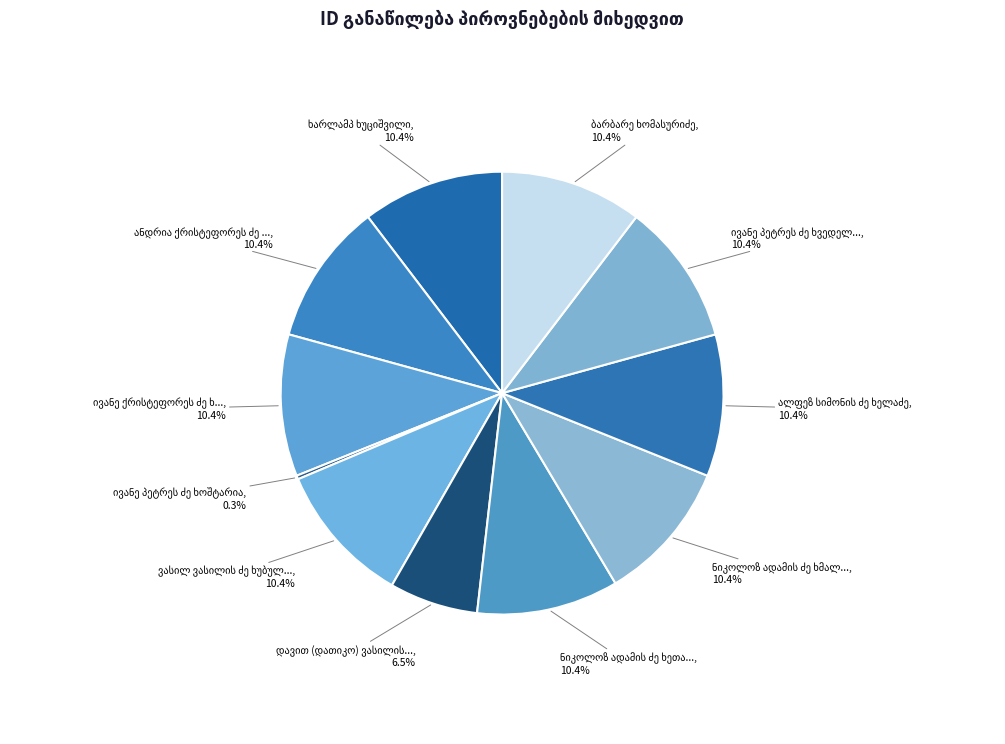

Combined, do ნიკოლოზ ადამის ძე ხმალაძე and ბარბარე ხომასურიძე account for over 50%?

No